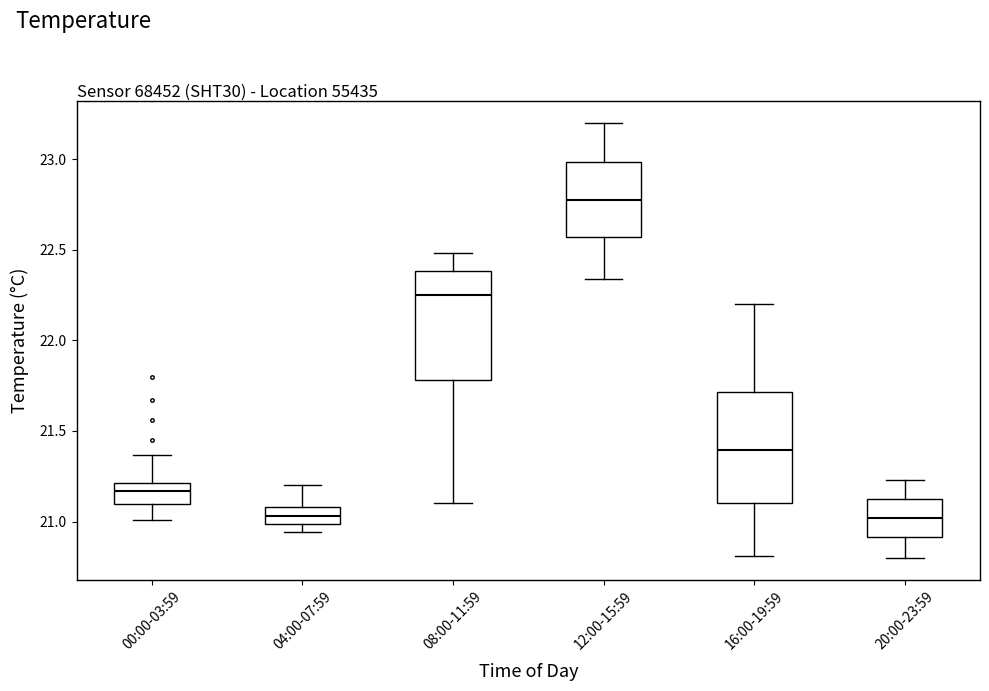

Where does the upper whisker of the box for 16:00-19:59 end on the y-axis? The values are not printed on the chart, so give them approximately, as read against the axis.

22.20